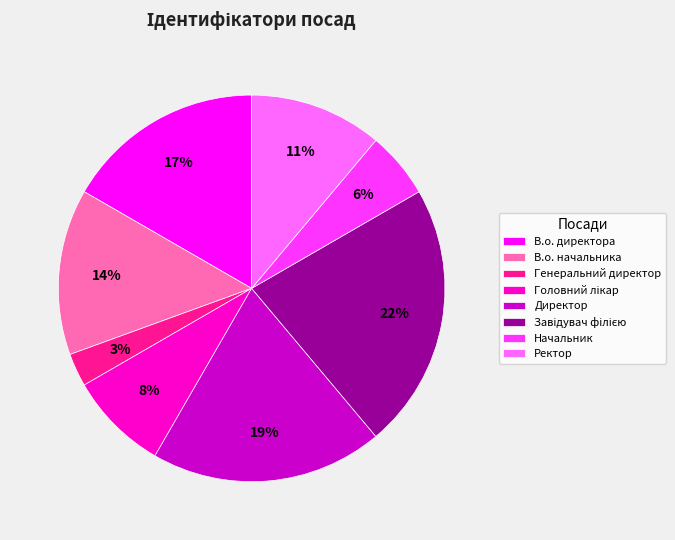

Is there any slice that represents more than half of the pie?

No